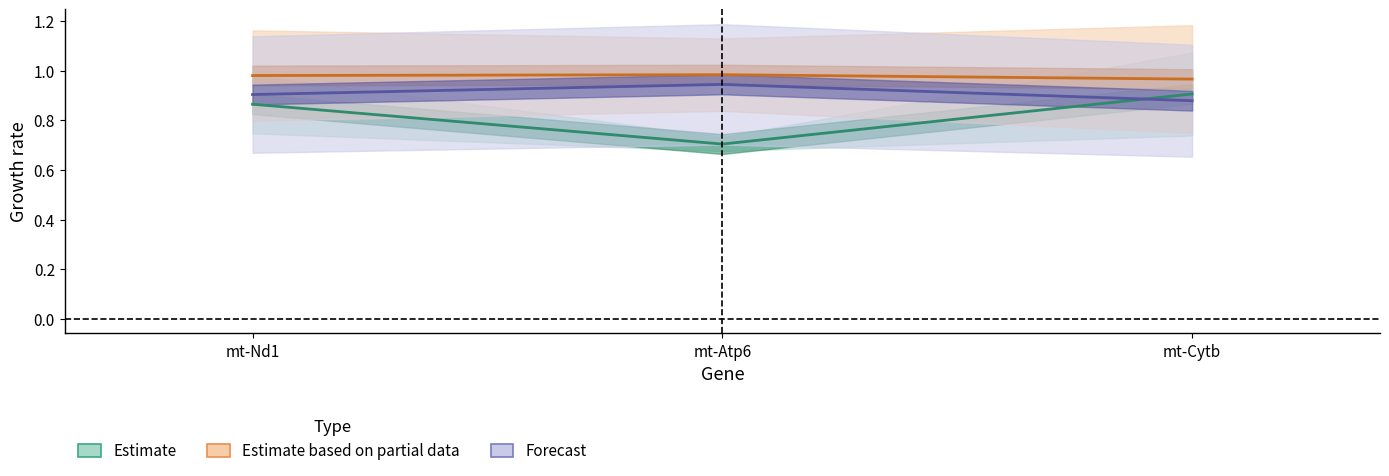

Reading left to right, extract all data points from this chart.

Estimate (mid): 0.9	0.7	0.9
Estimate based on partial data (mid): 1.0	1.0	1.0
Forecast (mid): 0.9	0.9	0.9